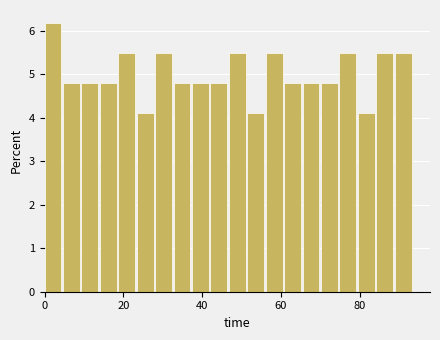

Read against the x-axis, roughly where is the centre of the tallest bar?

2